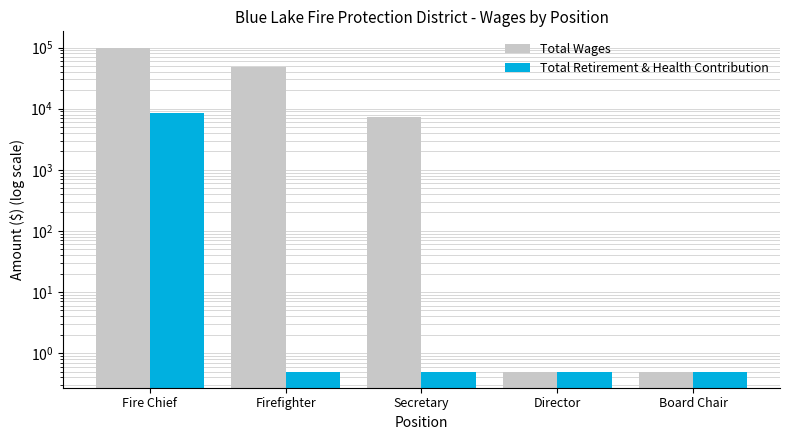

At how many categories does at least one series exceed 13223?

2